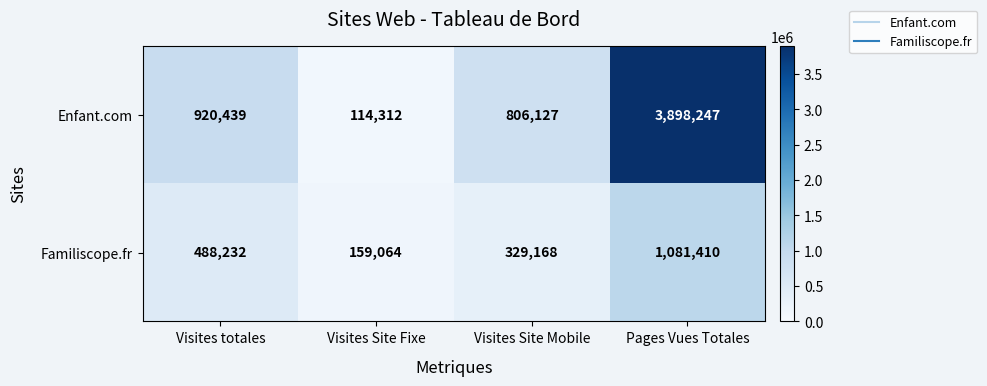

Is it true that Enfant.com equals 3898247 at Pages Vues Totales?

True